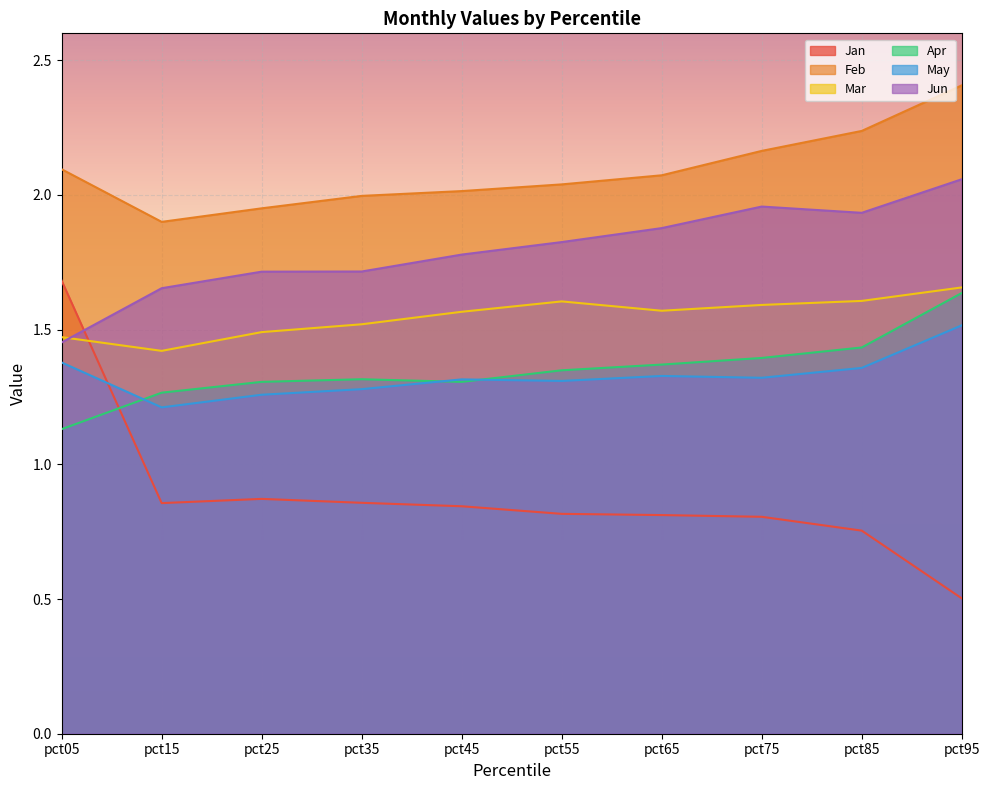

True or false: May and Apr intersect in this chart.

True